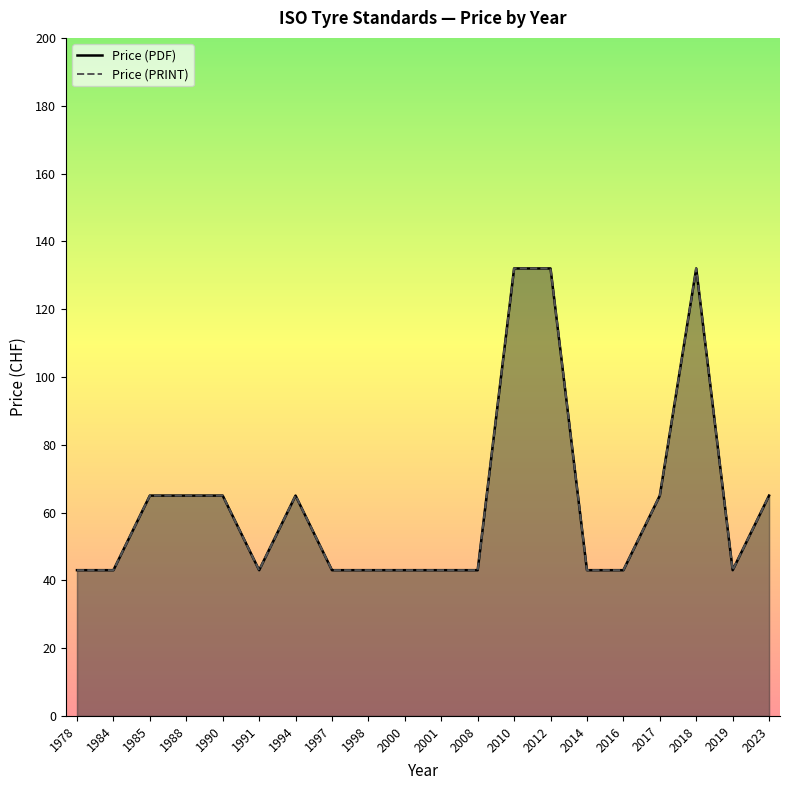

True or false: Price (PDF) and Price (PRINT) intersect in this chart.

False